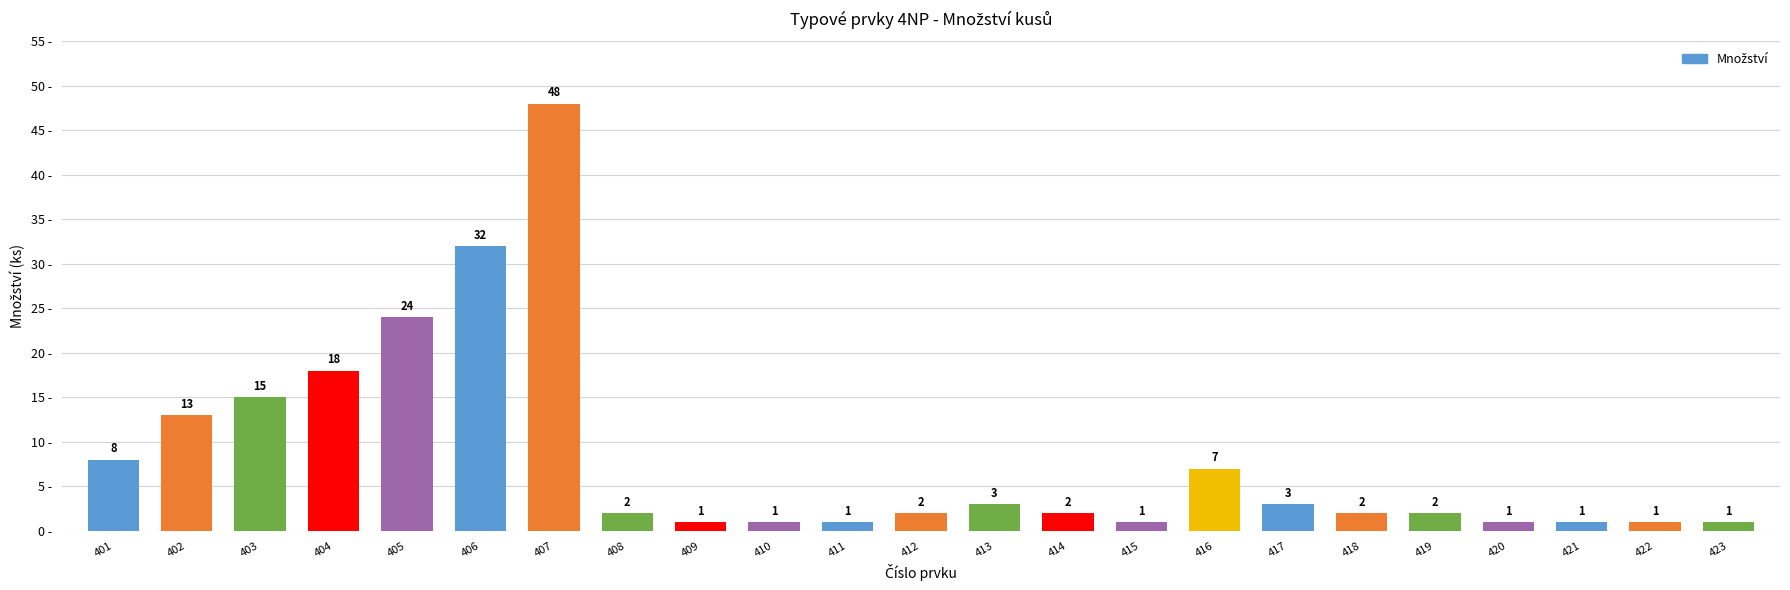

At which label does the data first exceed 2?

401